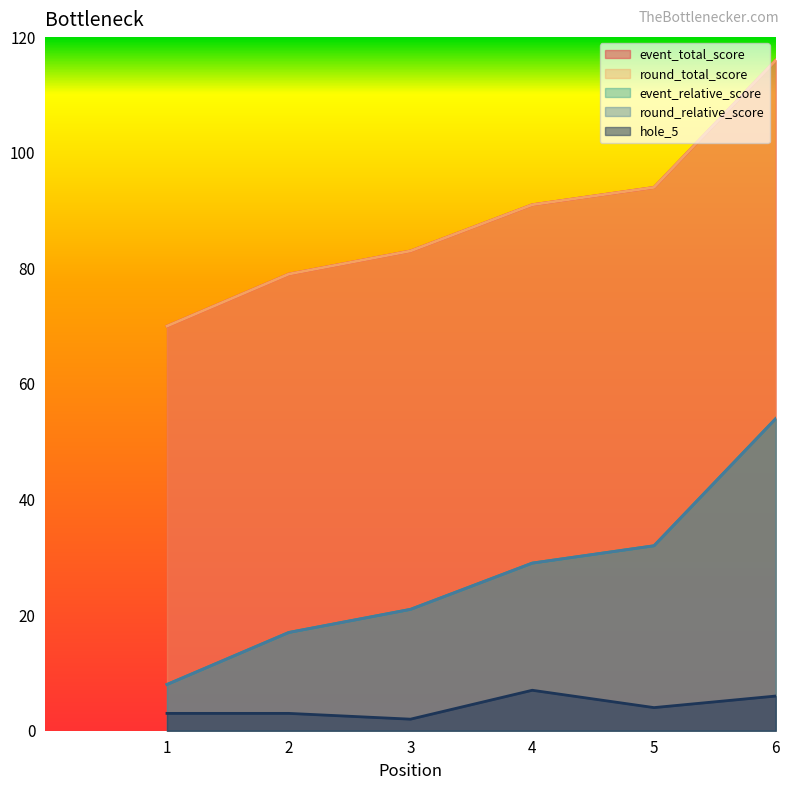

What is the minimum value shown in the chart?

2